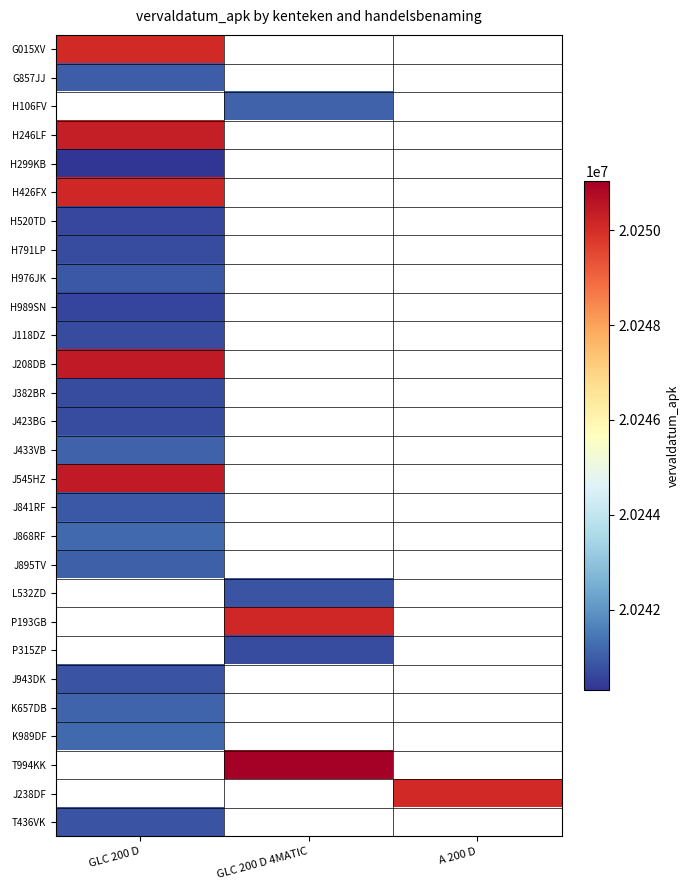

At which label is J423BG closest to 20240704?

GLC 200 D